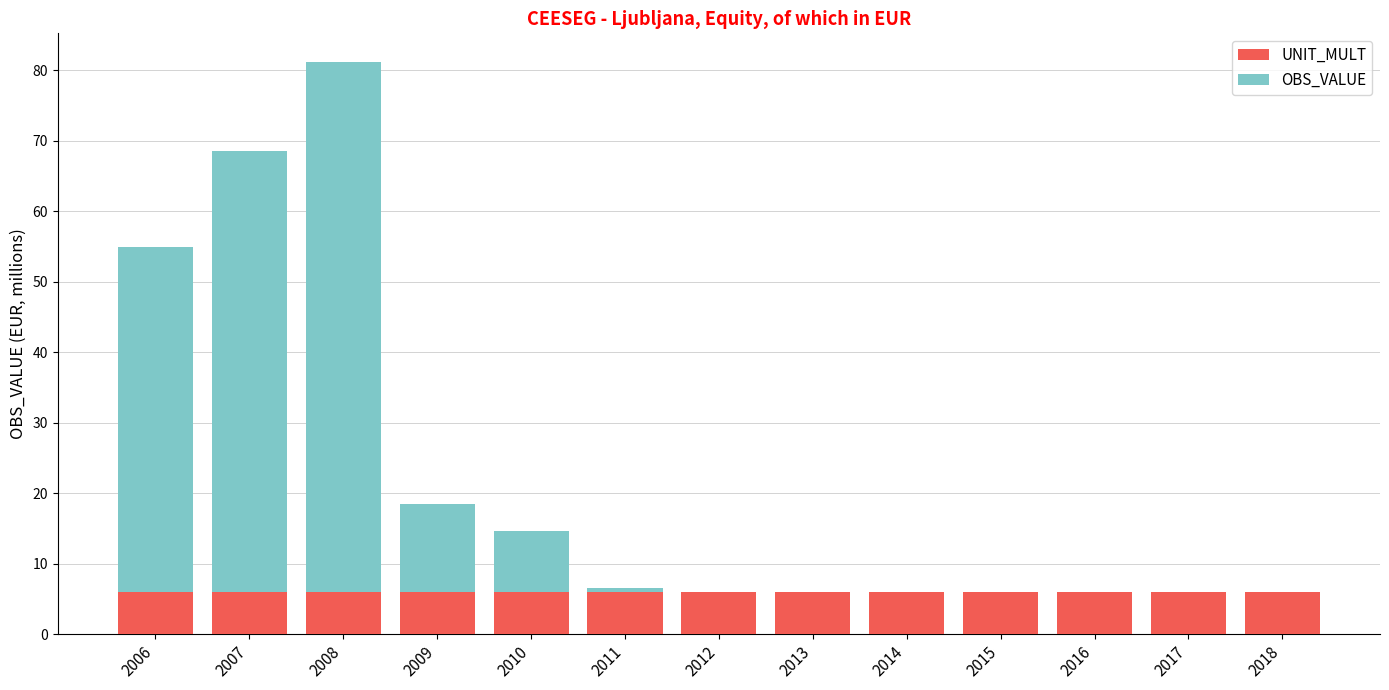

What is the sum of all UNIT_MULT values?

78.0